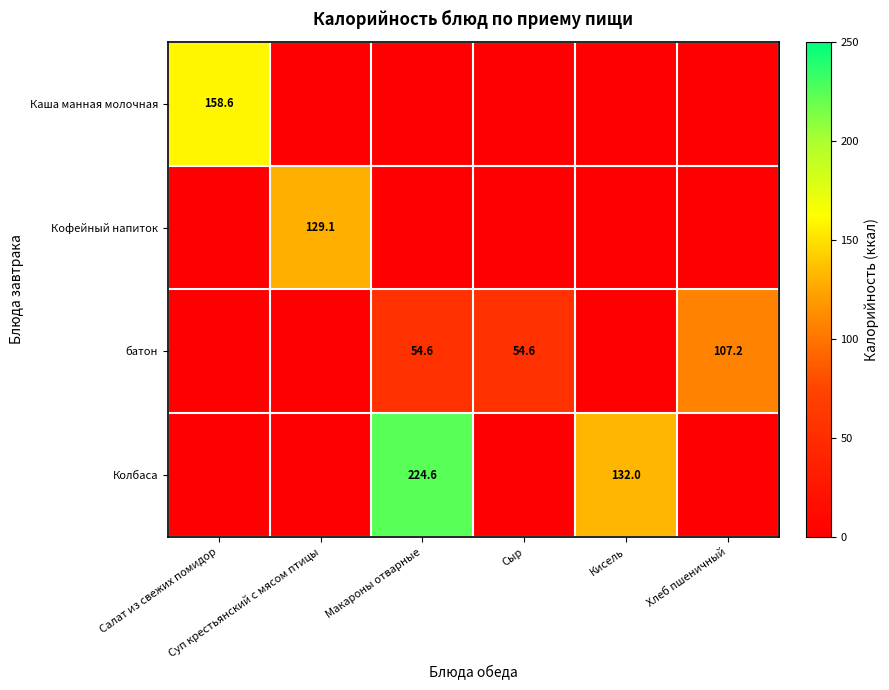

The value of Колбаса at Салат из свежих помидор is 0.0. True or false?

True